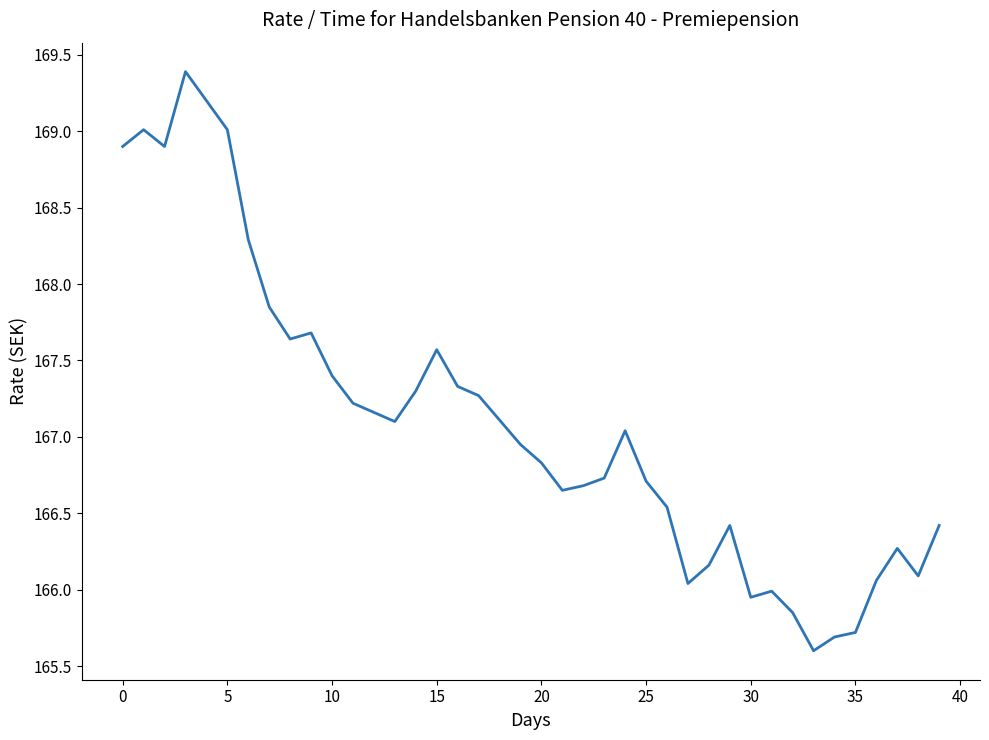

What is the difference between the maximum and minimum values?

3.8